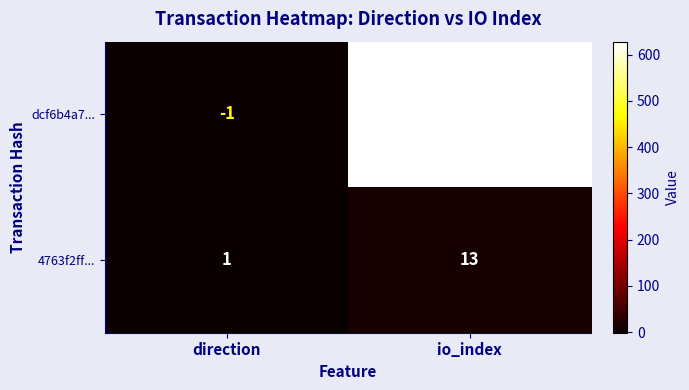

Count the number of data series in this chart.

2